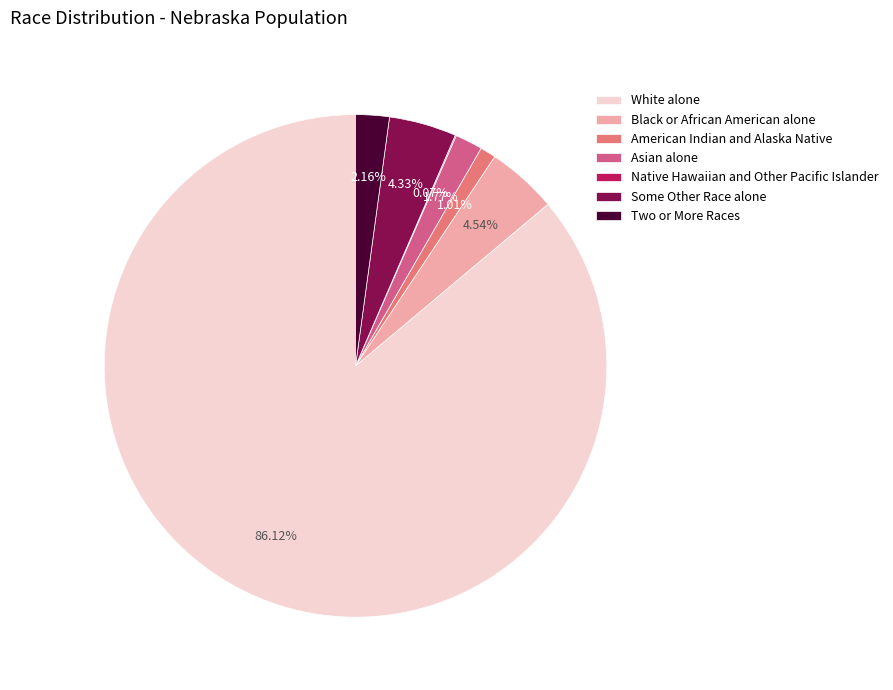

Rank the categories by value from lowest to highest.

Native Hawaiian and Other Pacific Islander, American Indian and Alaska Native, Asian alone, Two or More Races, Some Other Race alone, Black or African American alone, White alone